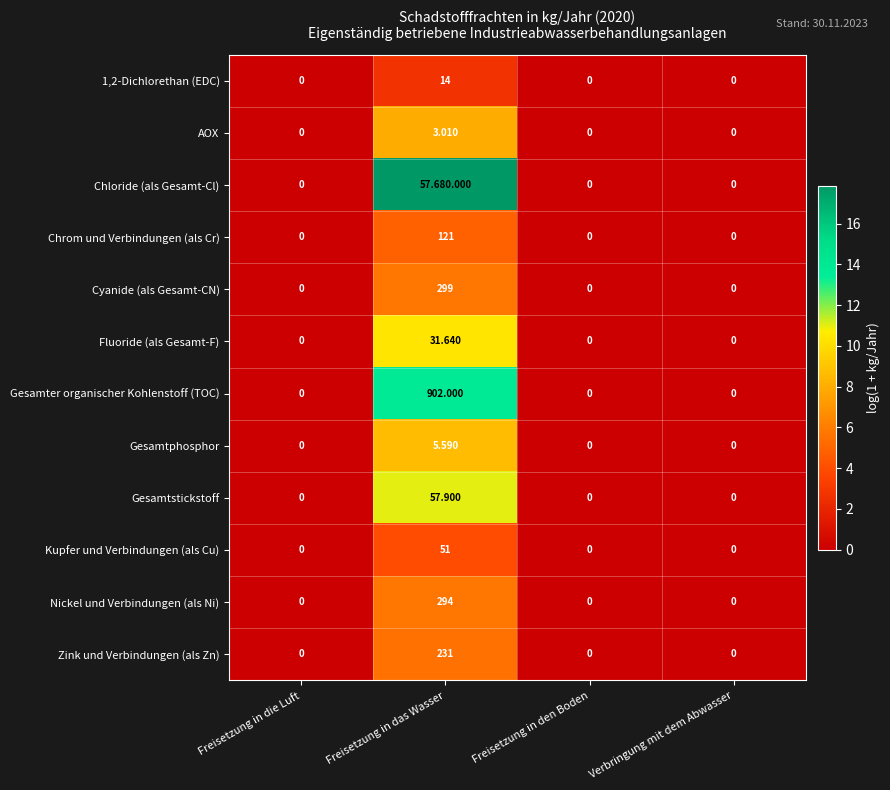

Which label corresponds to the largest value in the chart?

Freisetzung in das Wasser